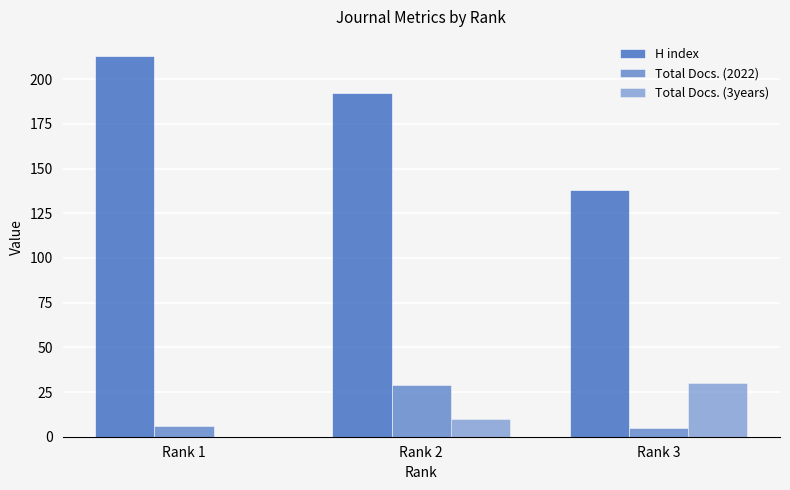

Does the chart contain stacked bars?

No